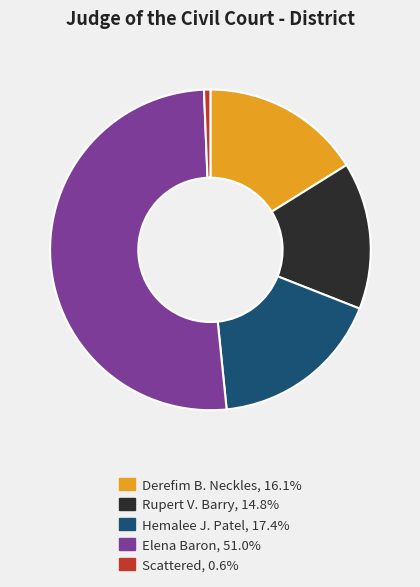

Is Elena Baron the majority of the pie?

Yes